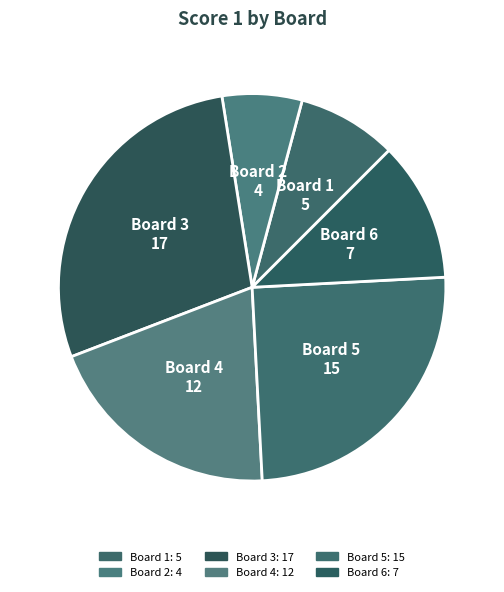

Which slice is the largest?

Board 3